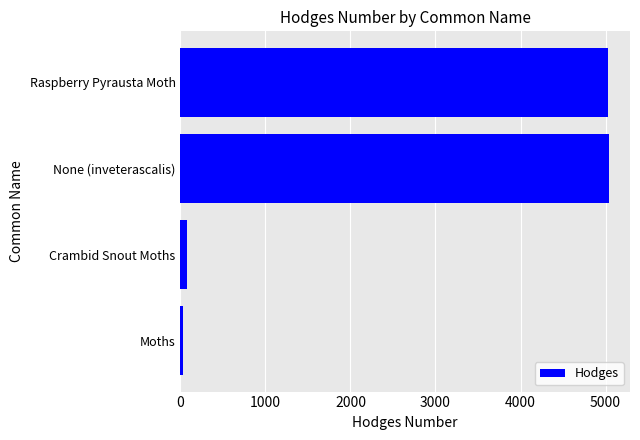

What is the maximum value shown in the chart?

5036.0